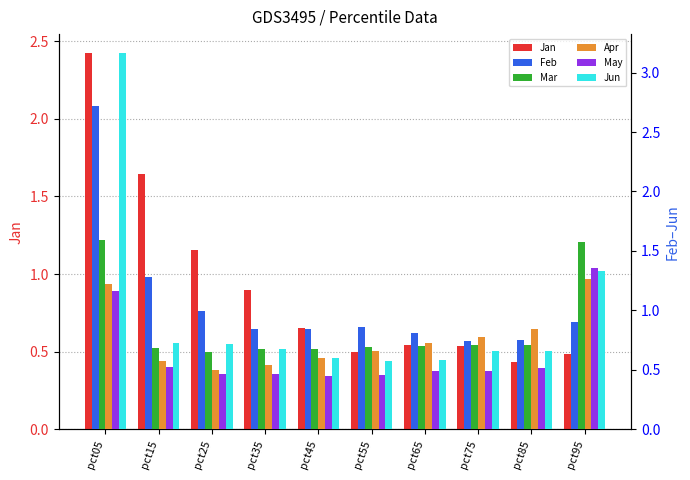

The value of Jun at pct75 is 0.2. True or false?

False